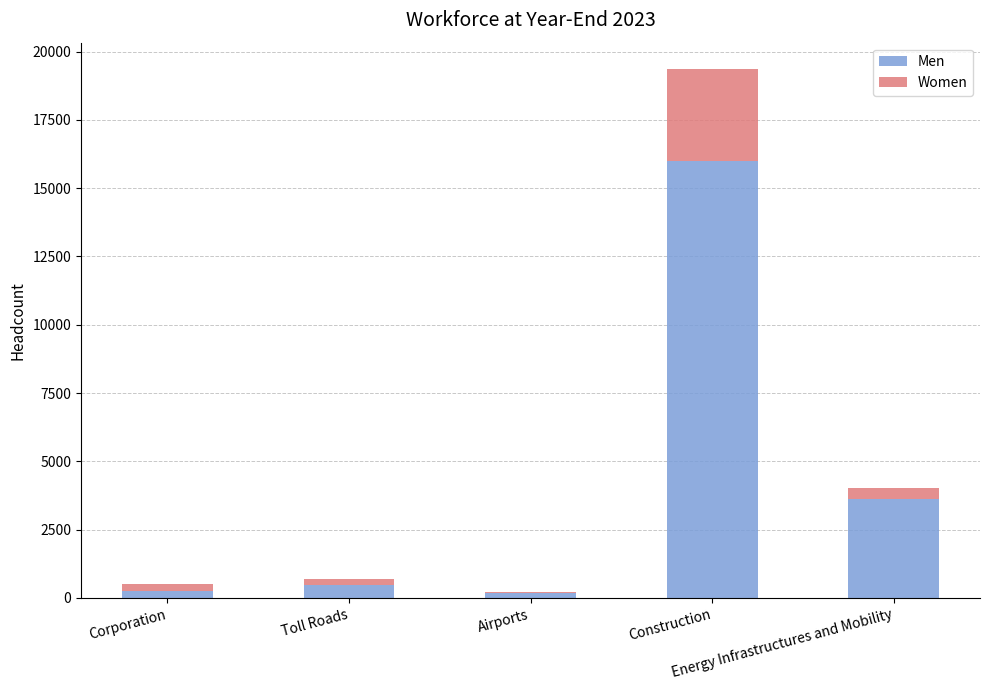

Are the bars grouped side by side (vs. stacked)?

No